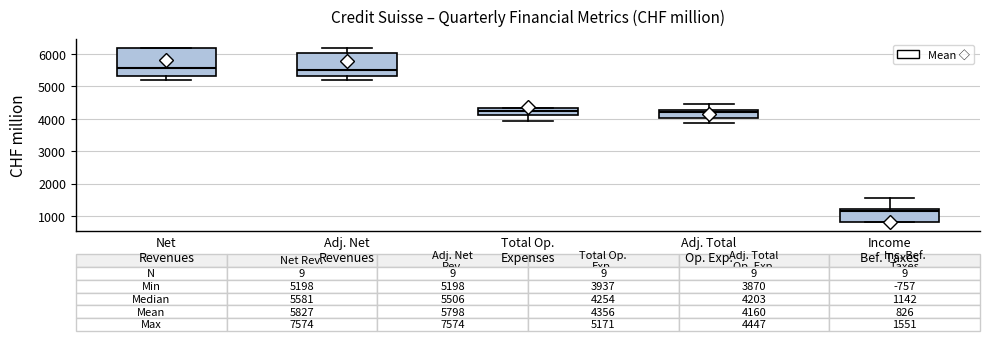

Which box has the lowest median line?

Income Bef. Taxes